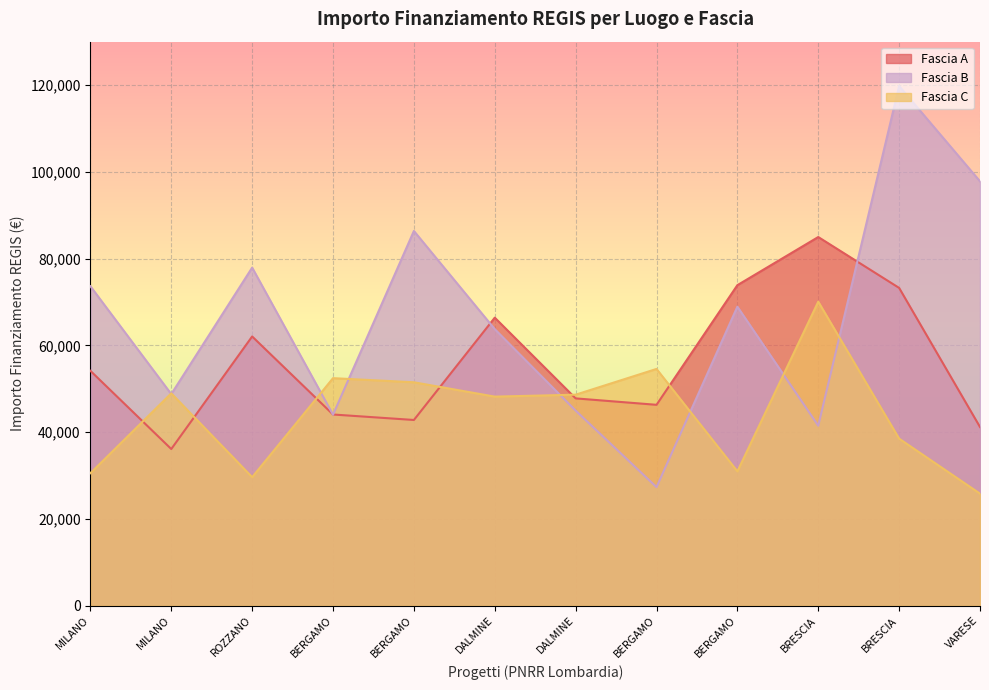

What is the average value of the Fascia B series?

66236.0